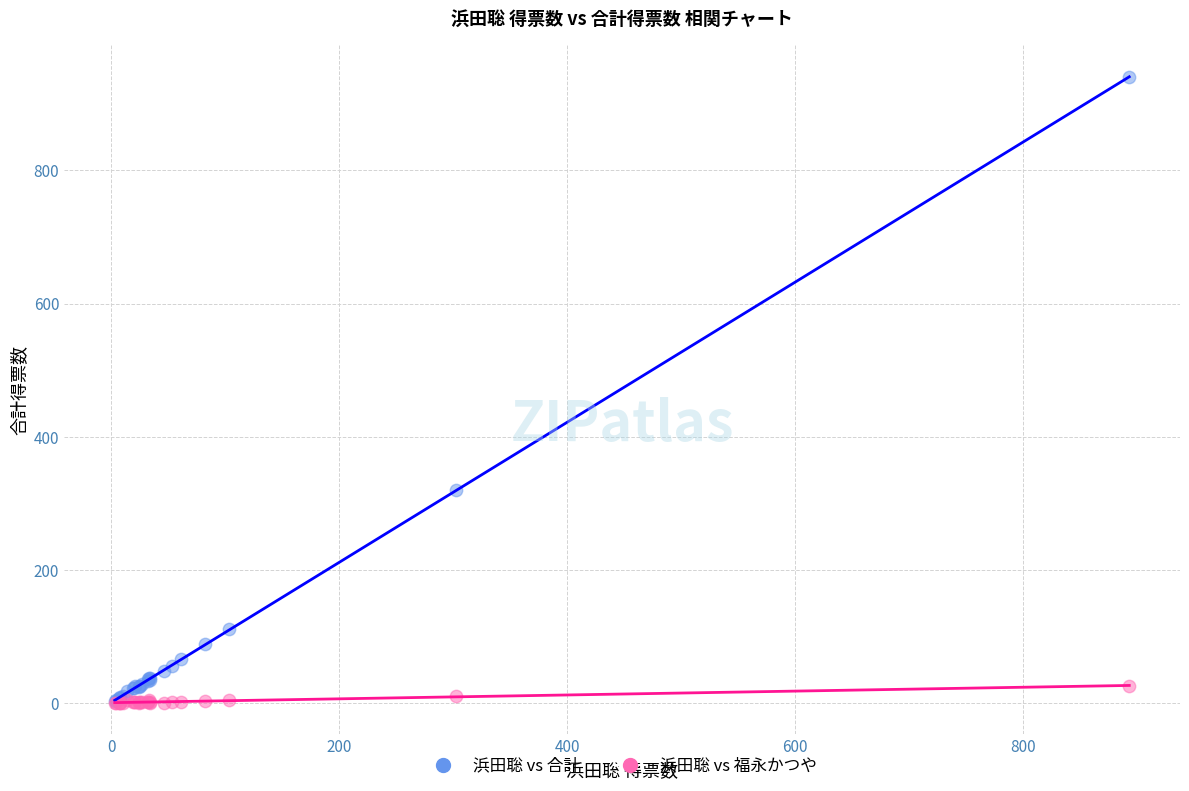

Across all series, what Y value is closest to 470?

320.0